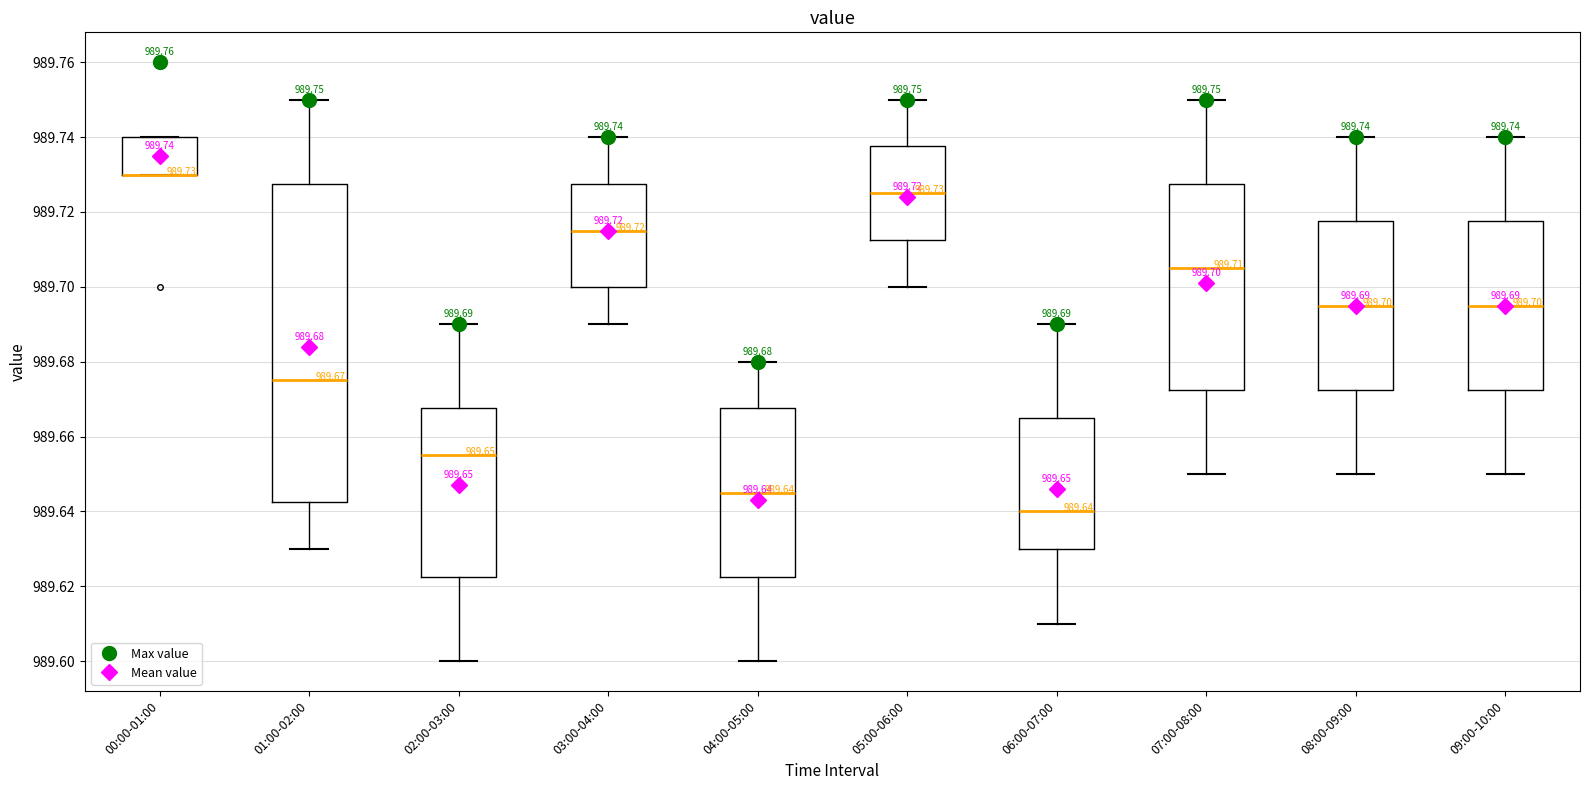

Which box is the tallest, from its lower edge to its upper edge?

01:00-02:00